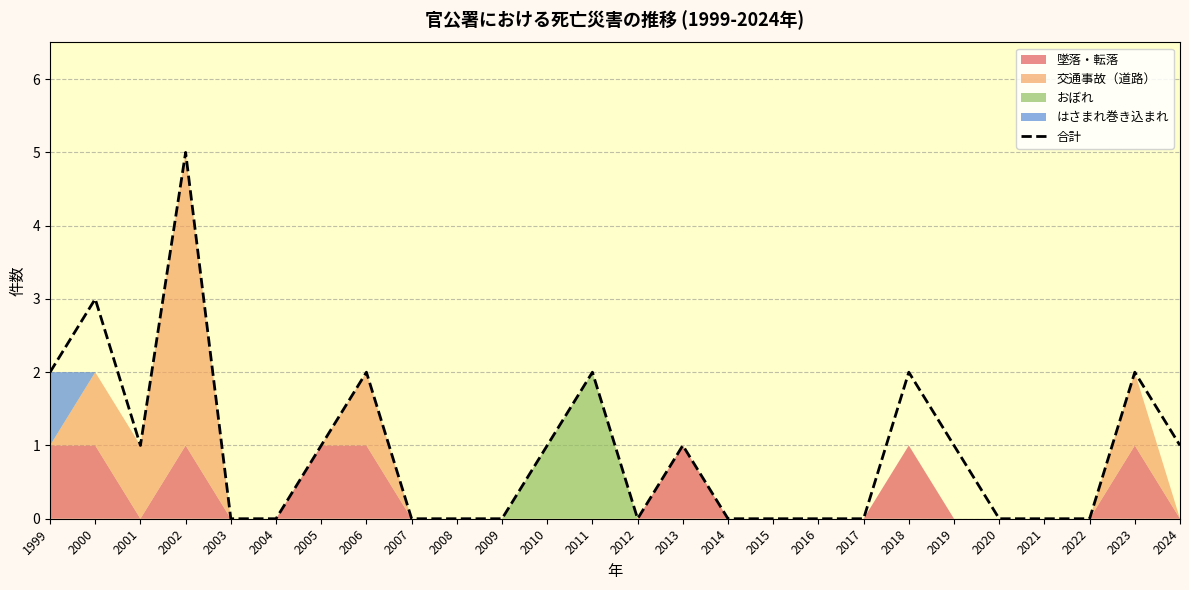

How many data points are above 1?

7